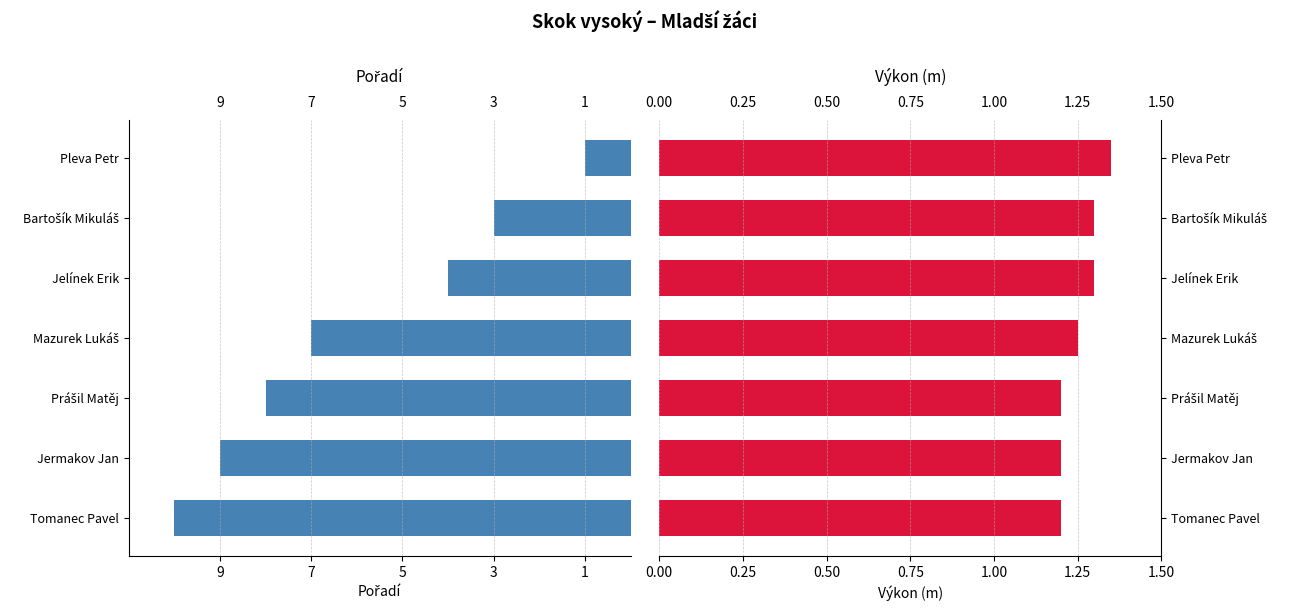

At 3, list the series in order from largest to smallest.

Pořadí, Výkon (m)